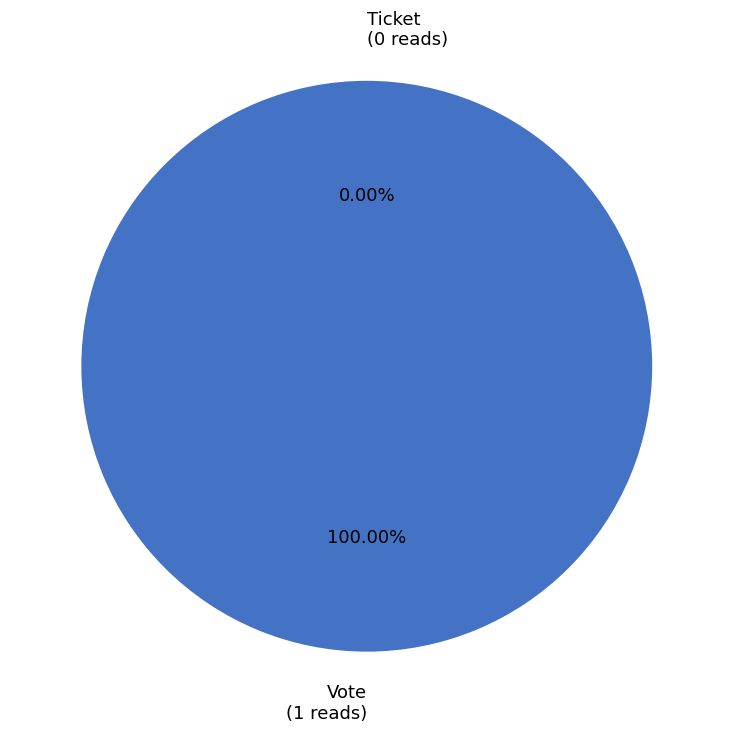

How many segments does this pie chart have?

2